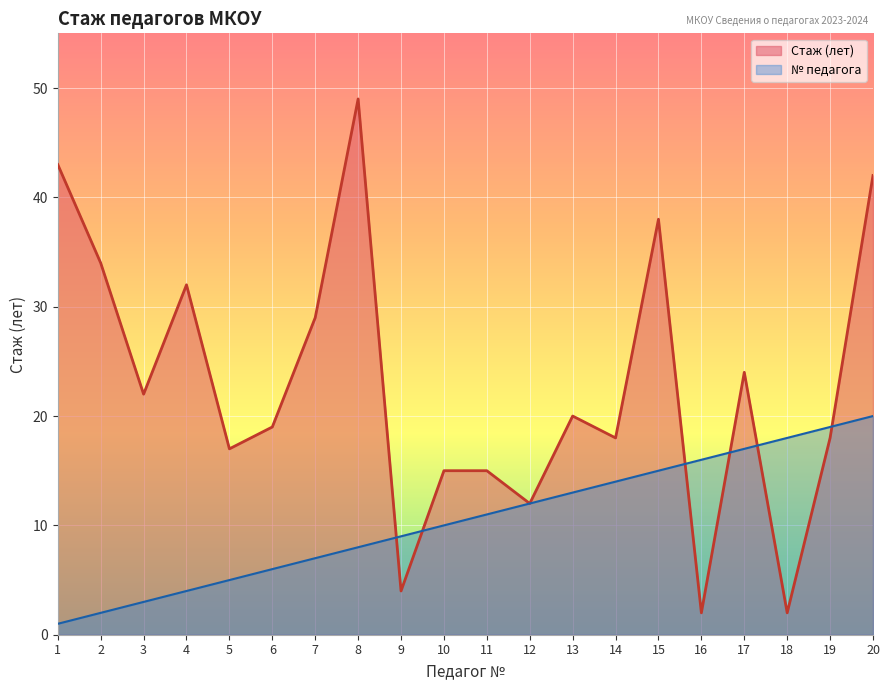

In Стаж (лет), how many points are lower than both neighbors (excluding endpoints)?

7